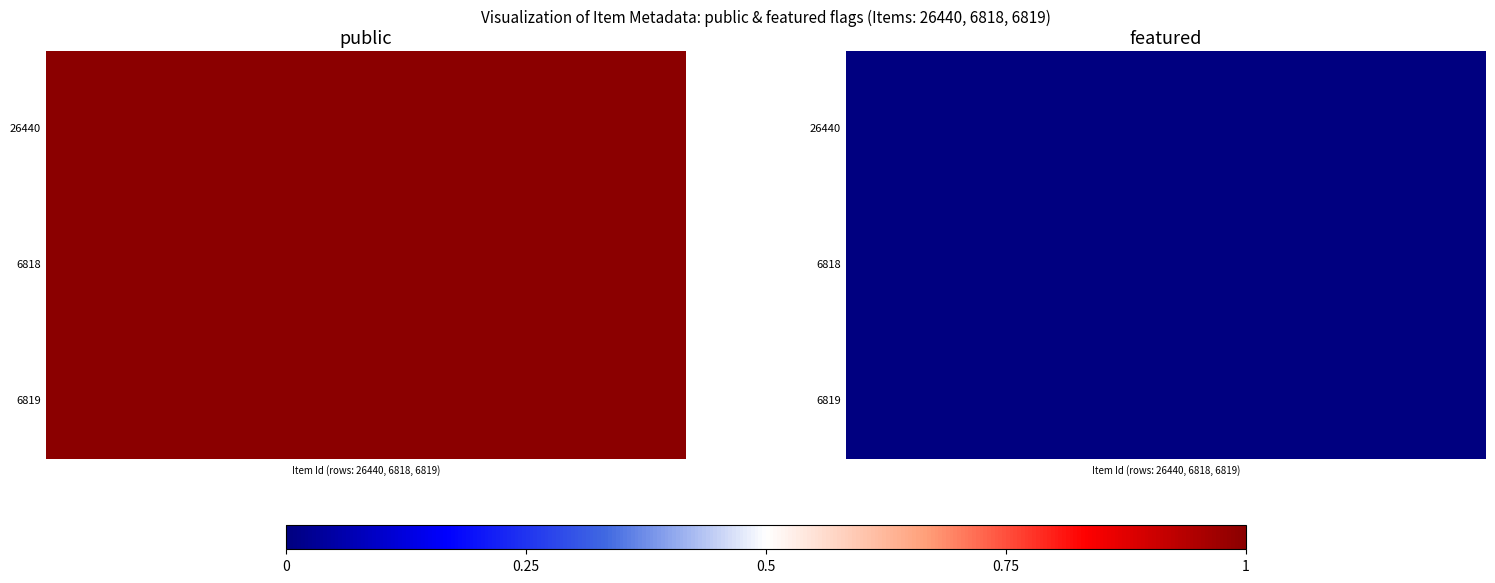

How many 26440 values are between 0 and 1?

2